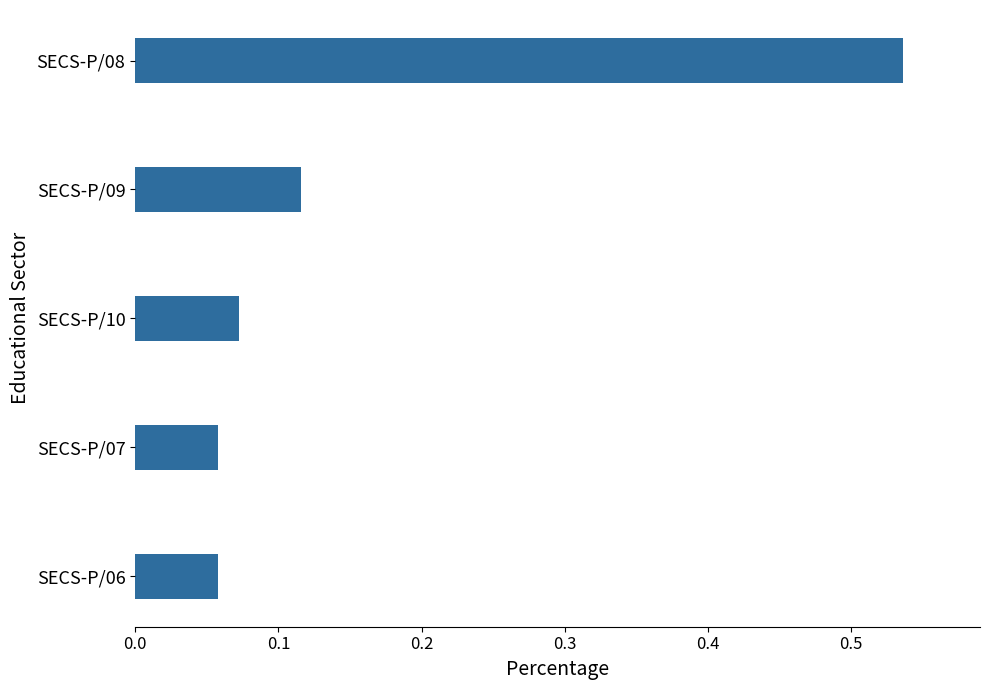

Count the values in the range 0 to 1.

5